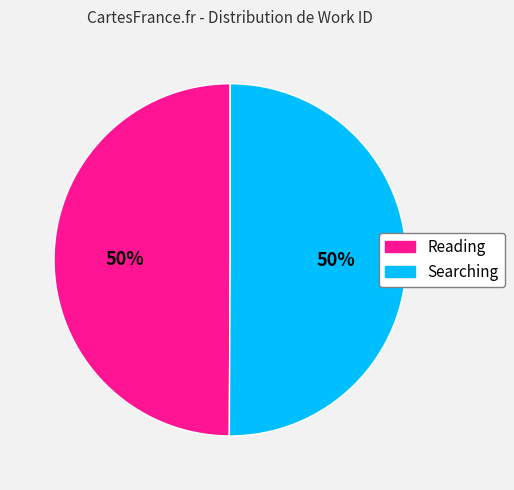

What percentage is the Searching slice, to the nearest percent?

50%